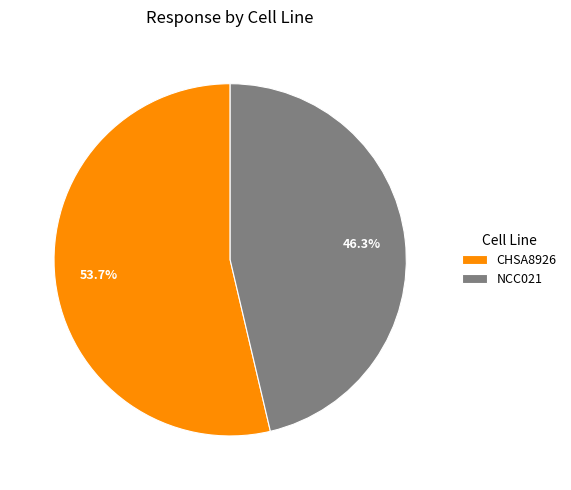

To the nearest percent, what is the difference between the largest and smallest slice percentages?

7%